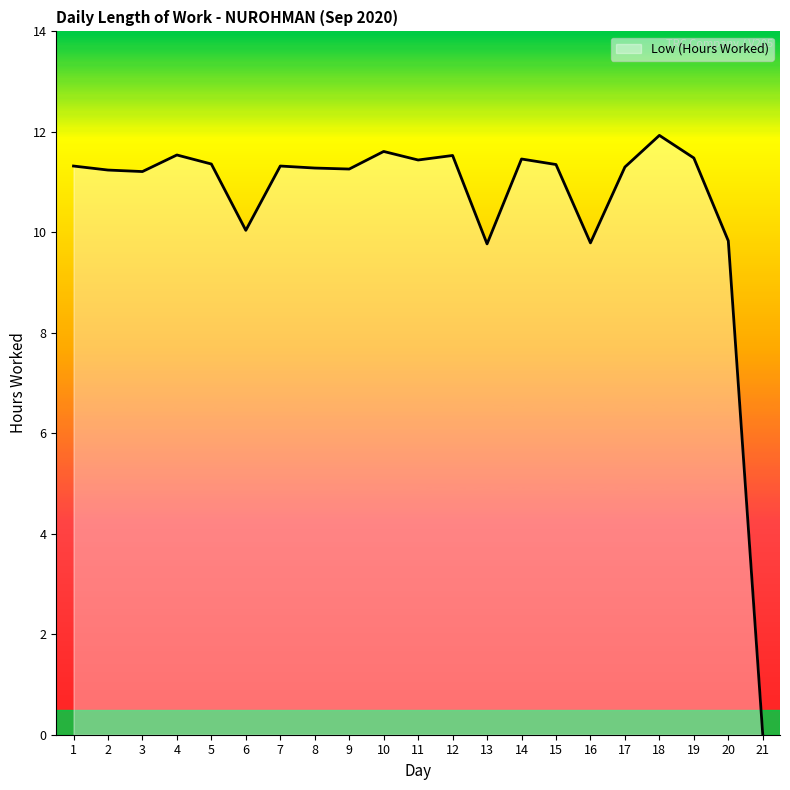

What is the average value?

10.6